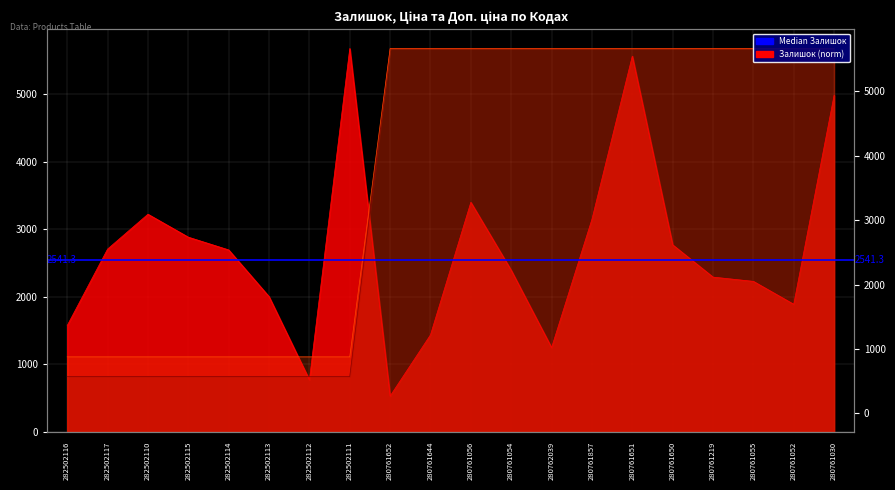

What is the difference between the maximum and minimum values in the Залишок series?

5145.4